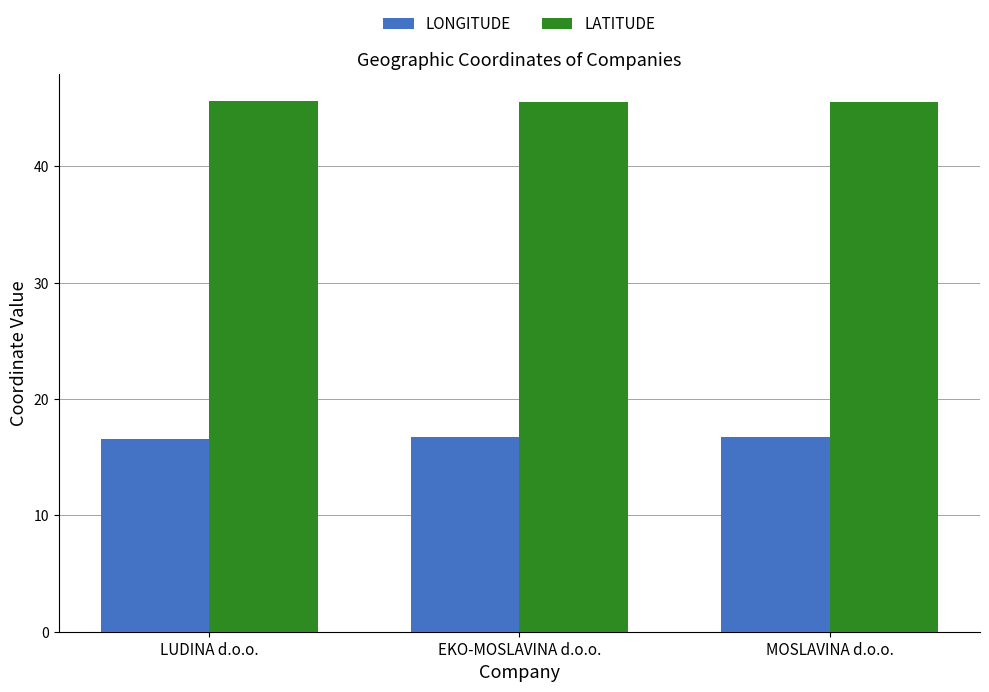

What is the average value of the LATITUDE series?

45.5